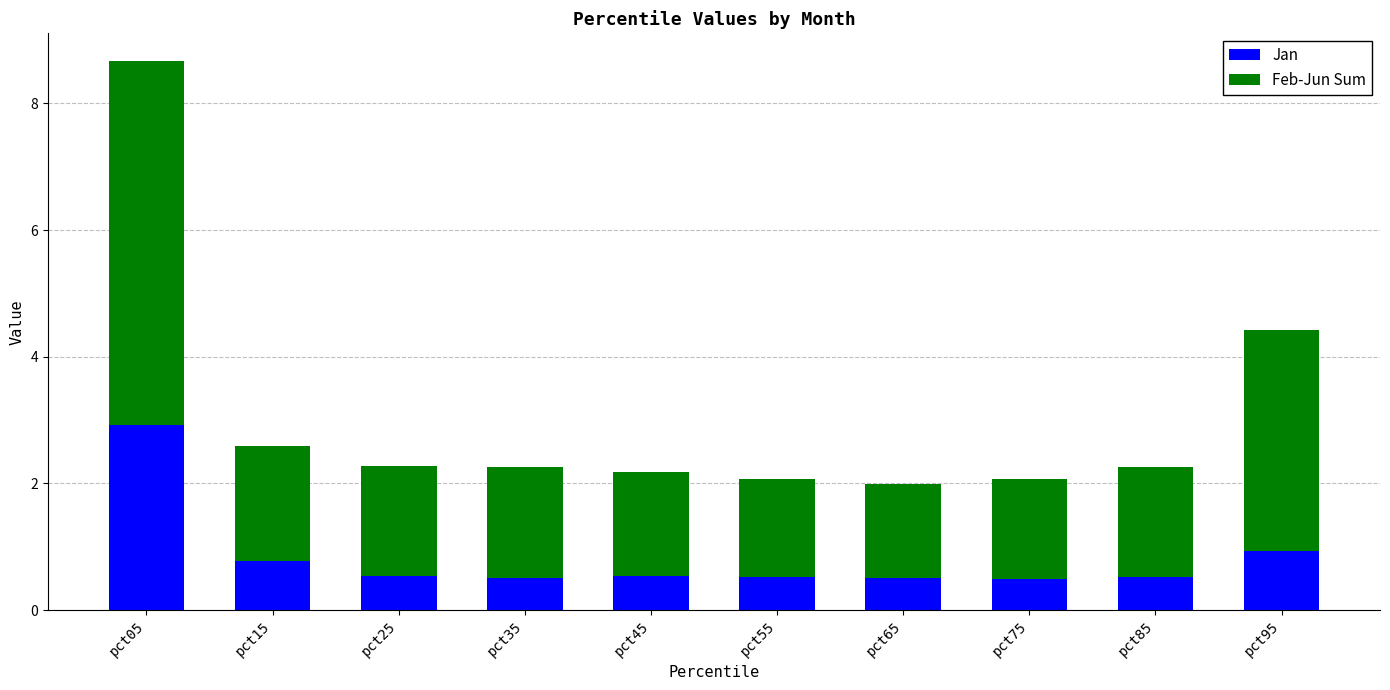

What are all the series names shown in the legend?

Jan, Feb-Jun Sum